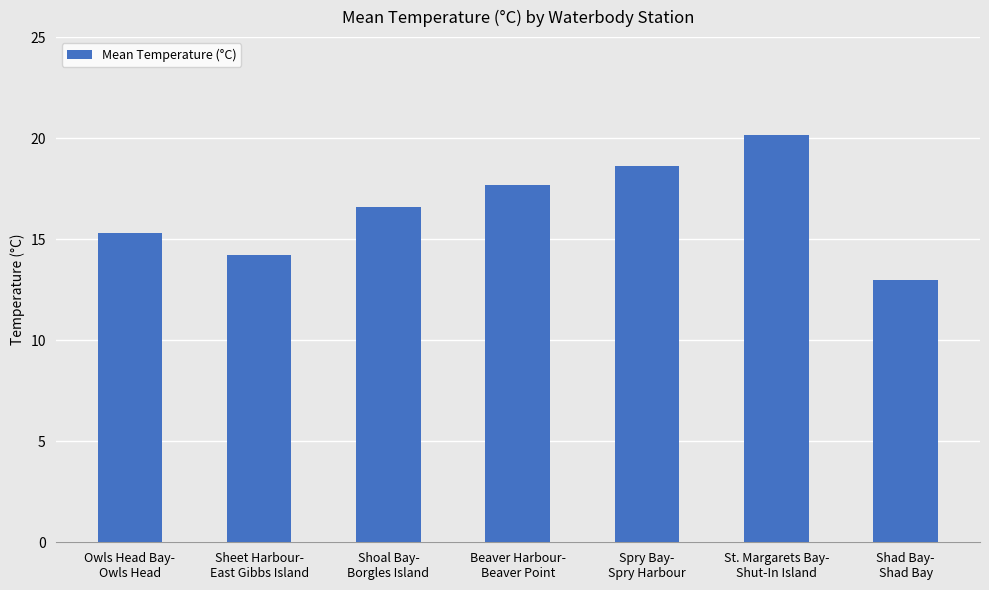

How many series are shown in this chart?

1